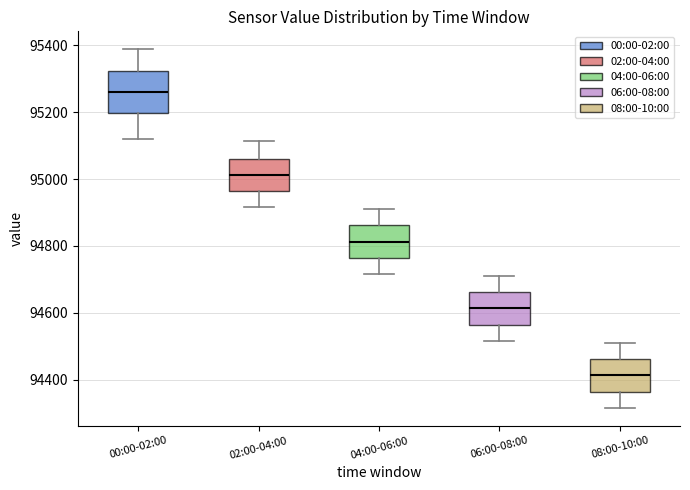

Reading left to right, transcribe this box plot: for each box, give where its median line is, the range the box spans, and where its two whiskers end, as read against the y-axis. The values are not printed on the chart, so give them approximately, as read against the axis.

00:00-02:00: median 95260, box 95200 to 95320, whiskers 95120 to 95380
02:00-04:00: median 95020, box 94960 to 95060, whiskers 94920 to 95120
04:00-06:00: median 94820, box 94760 to 94860, whiskers 94720 to 94920
06:00-08:00: median 94620, box 94560 to 94660, whiskers 94520 to 94720
08:00-10:00: median 94420, box 94360 to 94460, whiskers 94320 to 94520